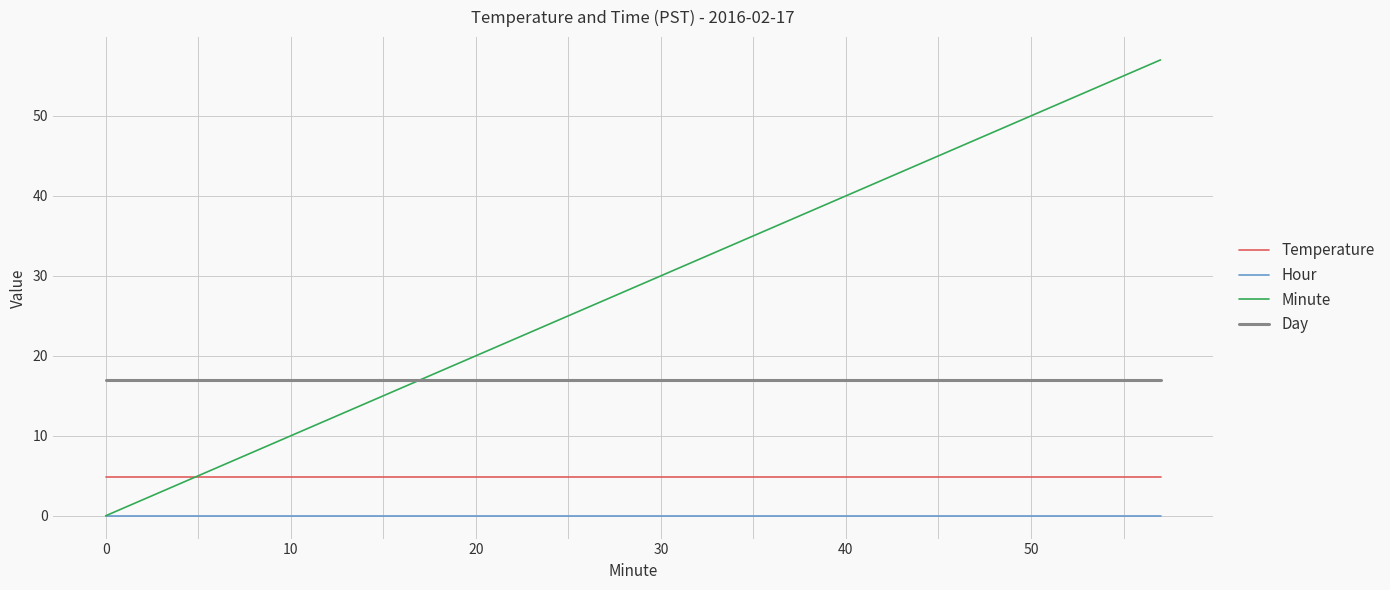

Does the chart have visible grid lines?

Yes